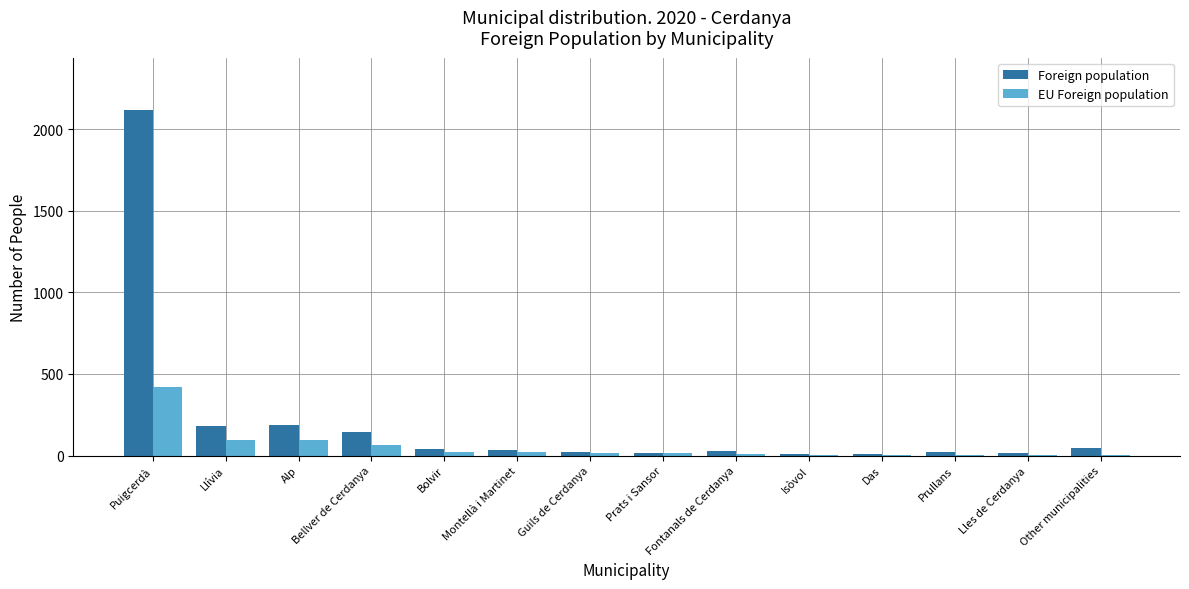

What are all the series names shown in the legend?

Foreign population, EU Foreign population